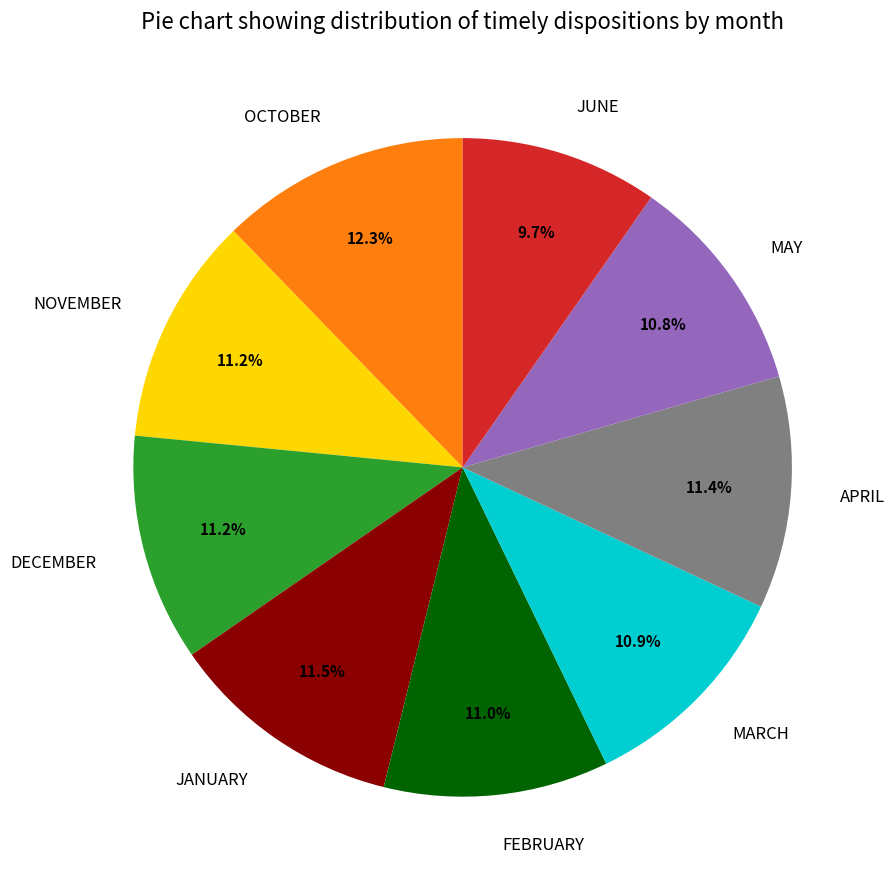

What is the smallest slice in the pie chart?

JUNE